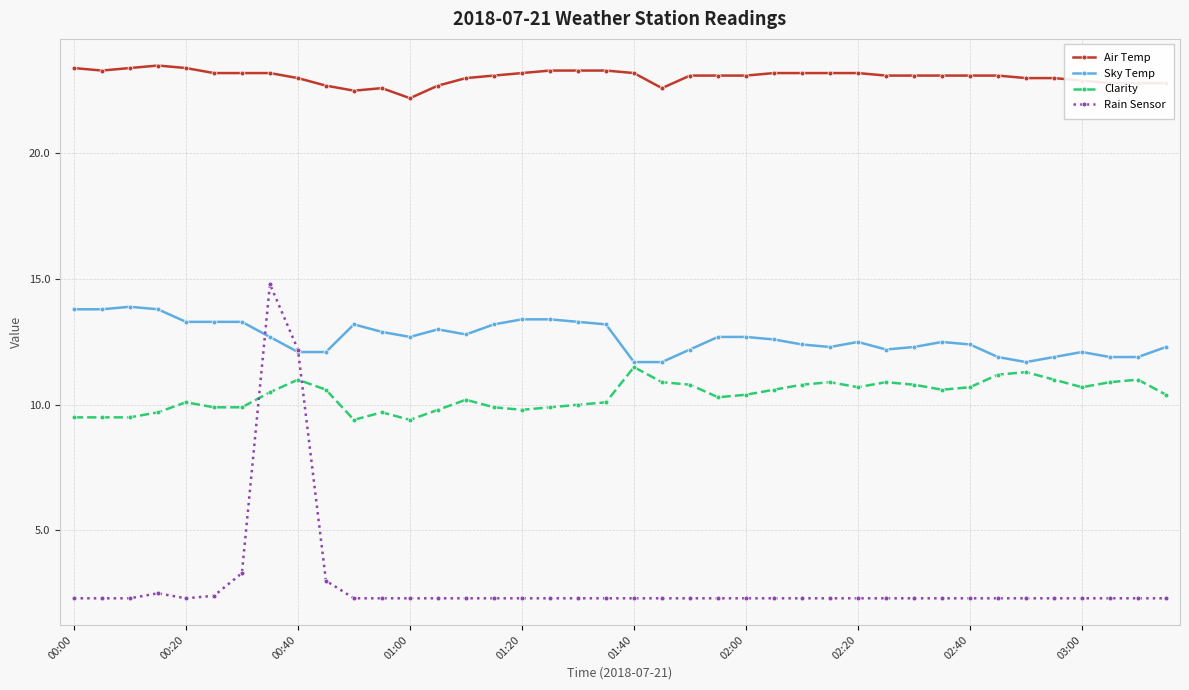

True or false: Air Temp and Sky Temp intersect in this chart.

False